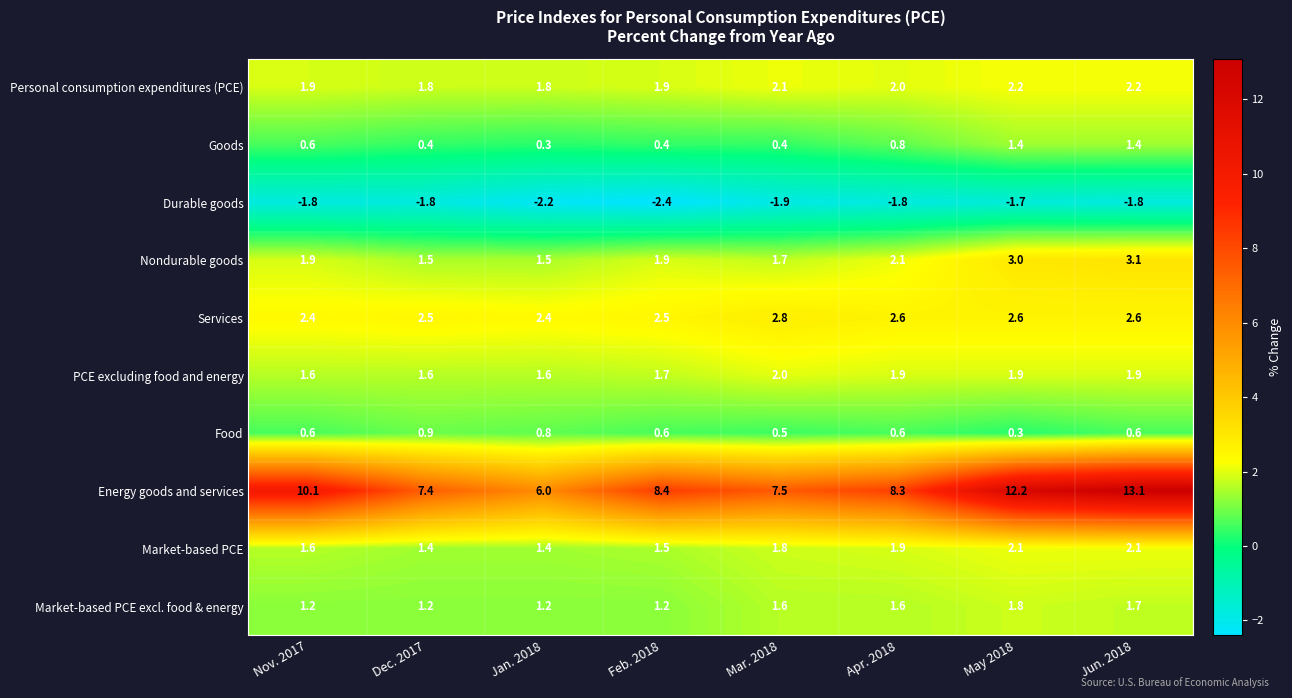

At which category is the sum across all series the highest?

Jun. 2018